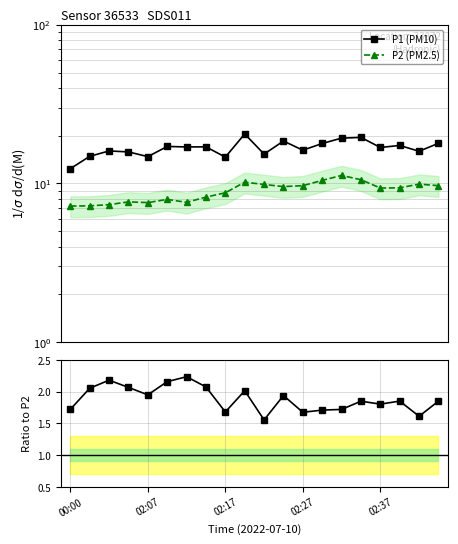

True or false: P2 (PM2.5) and P1 / P2 intersect in this chart.

False